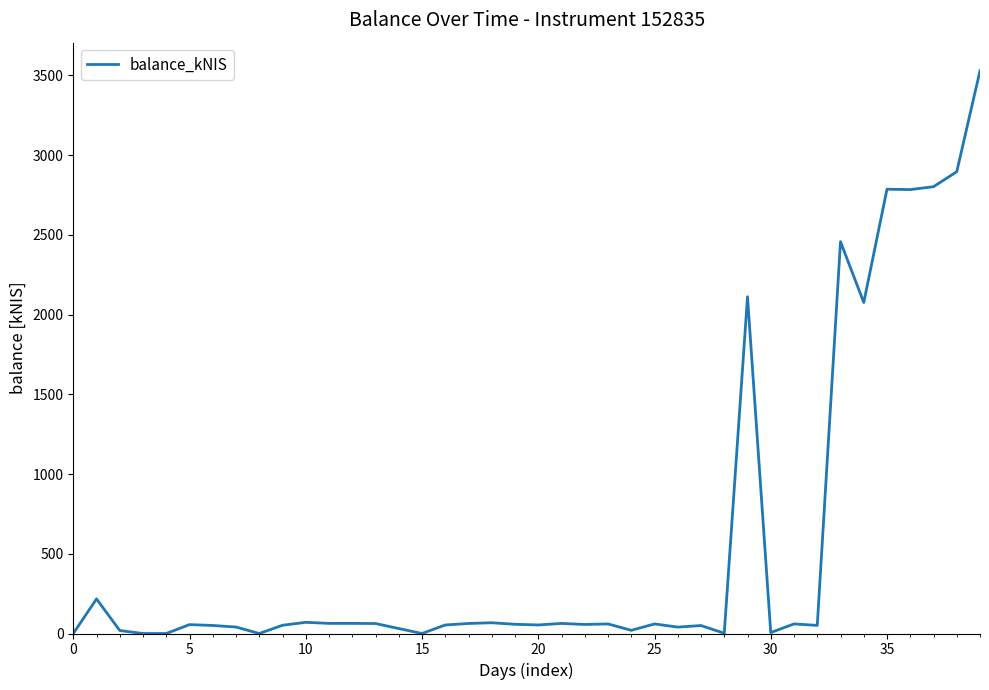

What is the maximum value shown in the chart?

3528.3